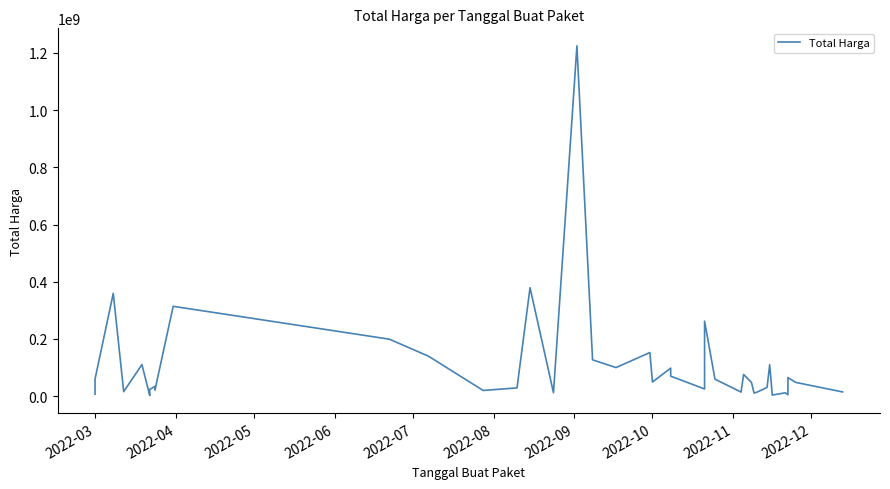

Does the chart have visible grid lines?

No